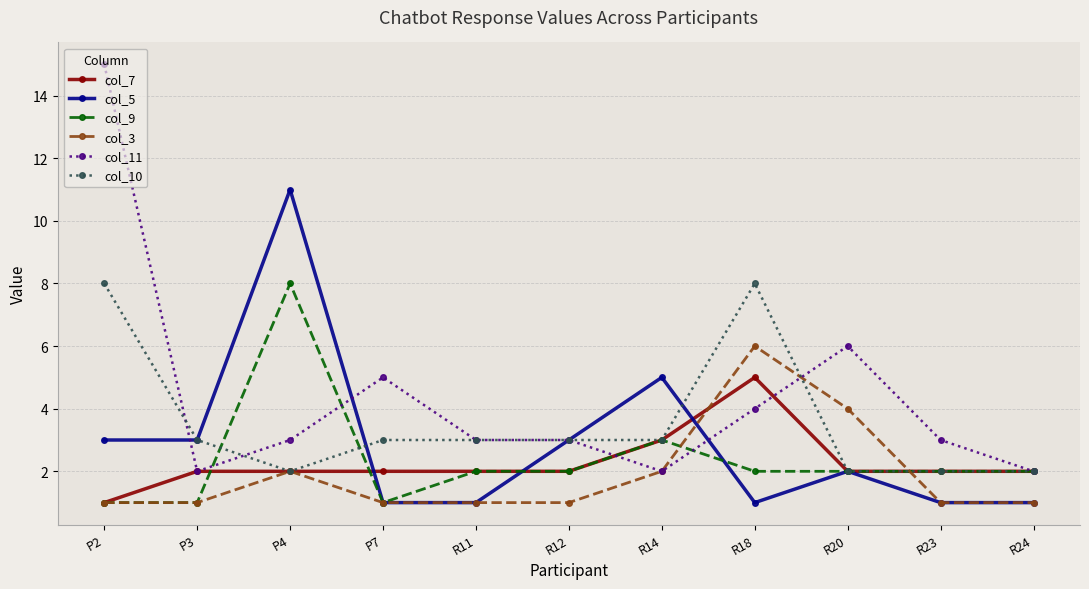

What is the sum of all col_9 values?

26